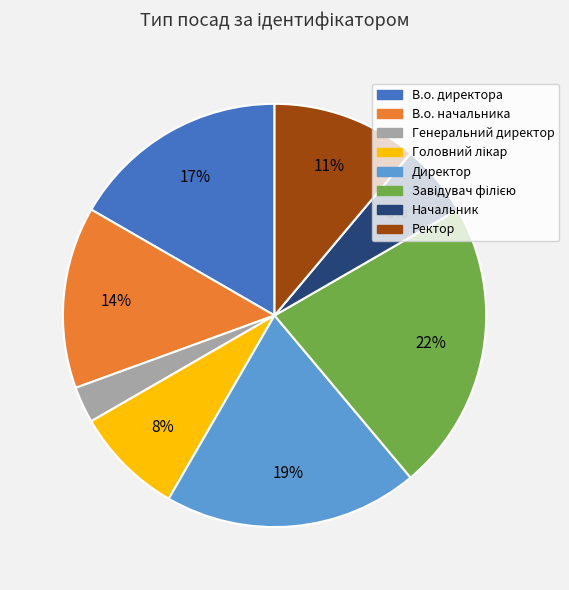

What is the smallest slice in the pie chart?

Генеральний директор